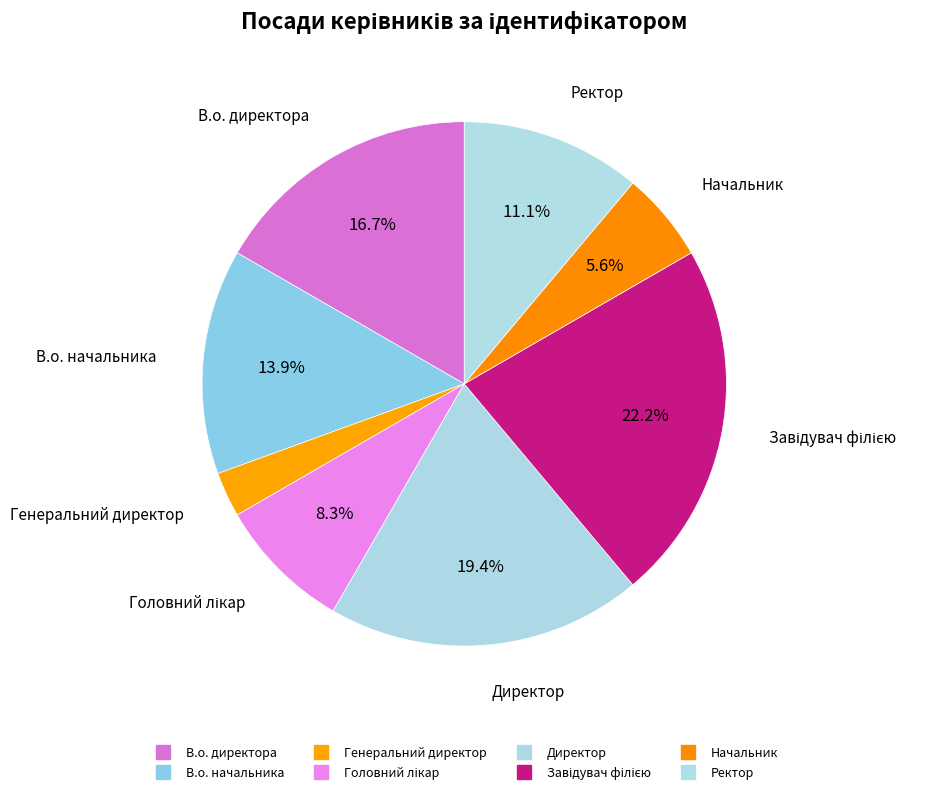

Count the number of slices in the pie.

8